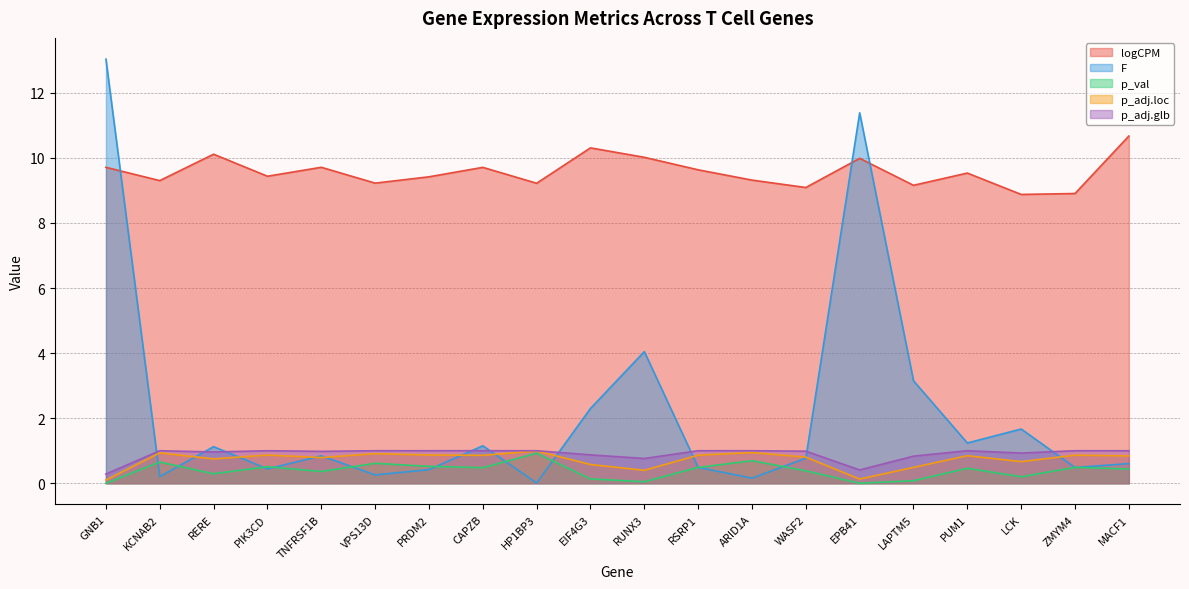

Which category has the lowest value in the F series?

HP1BP3